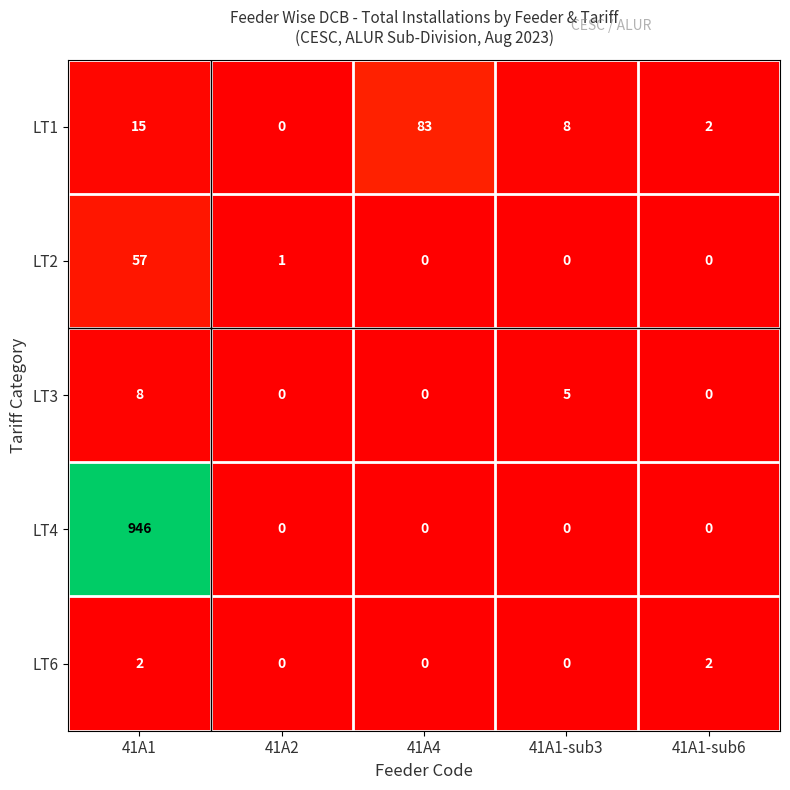

What is the difference between the LT2 values at 41A1 and 41A2?

56